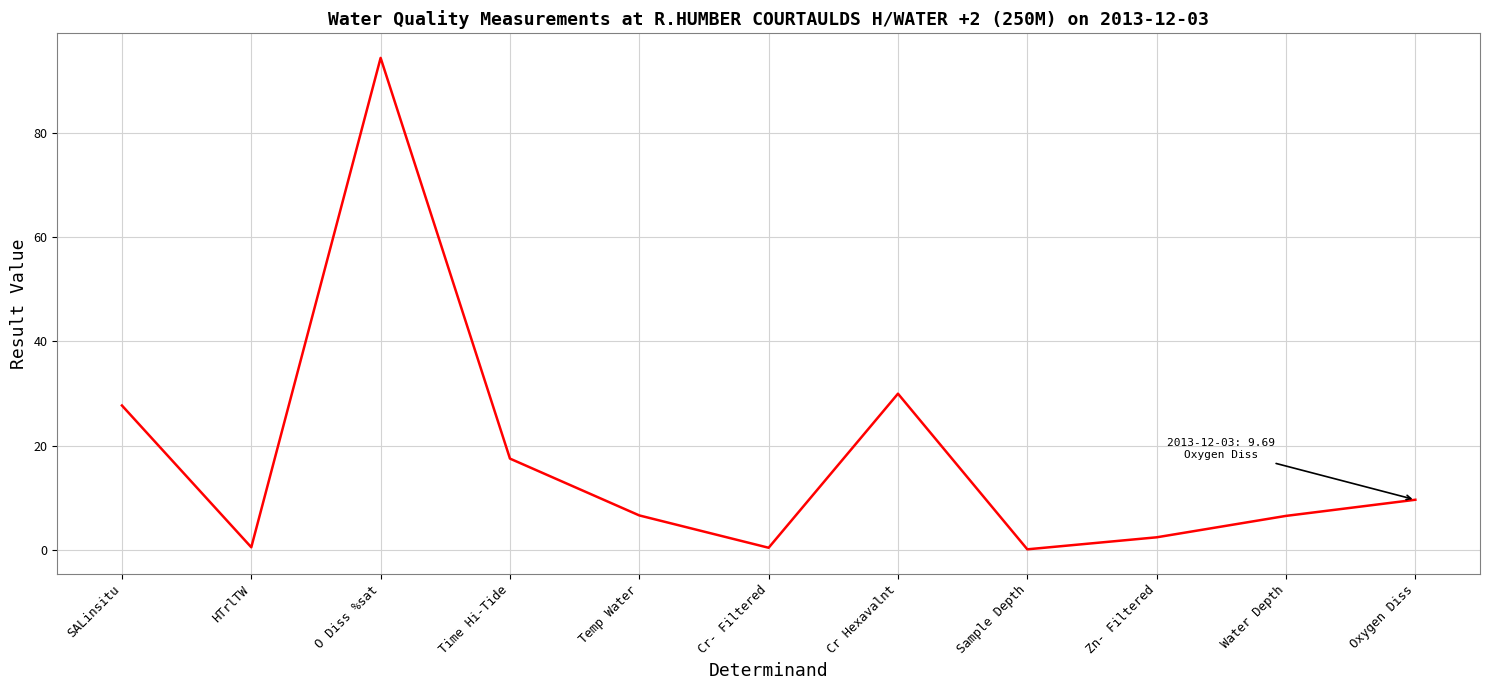

What is the sum of all values?

196.4